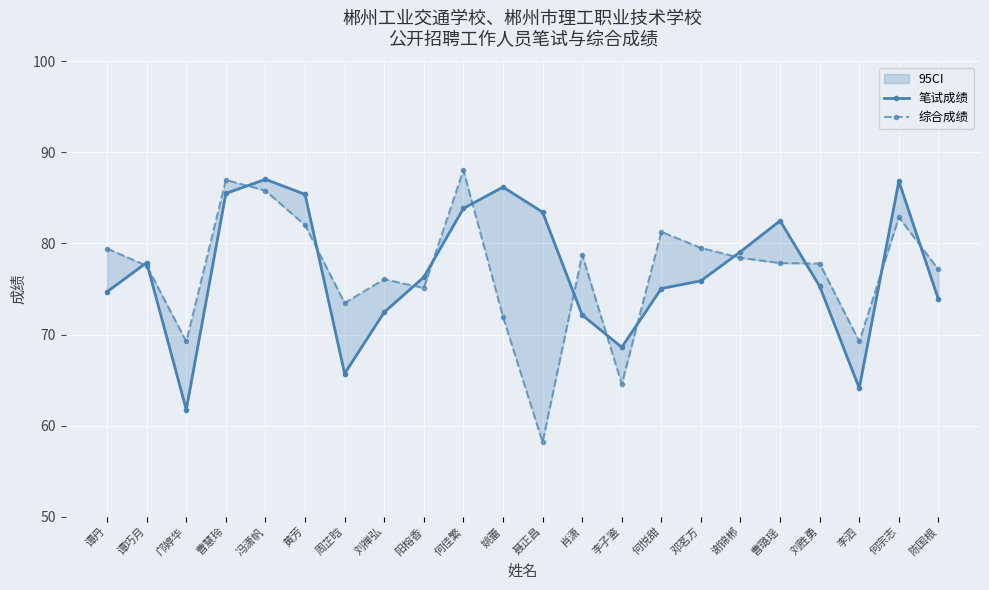

Rank the categories by 综合成绩 value from lowest to highest.

聂正昌, 李子鉴, 邝婷华, 李泗, 姚蕾, 周芷晗, 阳榕香, 刘禅弘, 陈国根, 谭巧月, 刘胜勇, 曹璐瑶, 谢锦郴, 肖潇, 谭丹, 邓茗方, 何悦甜, 黄芳, 何宗志, 冯潇帆, 曹慧玲, 何佳繁